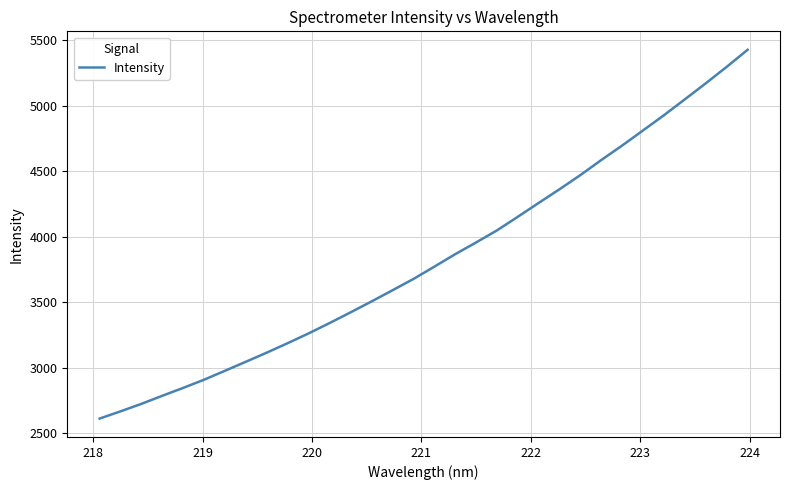

What is the minimum value shown in the chart?

2610.4